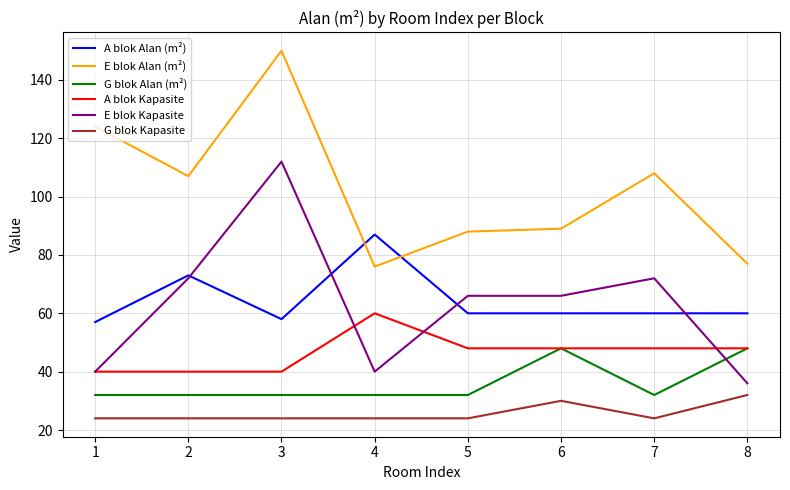

What is the lowest value of the A blok Alan (m²) series?

57